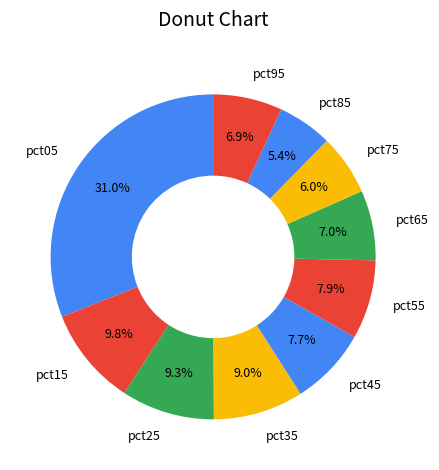

What percentage is the pct95 slice, to the nearest percent?

7%